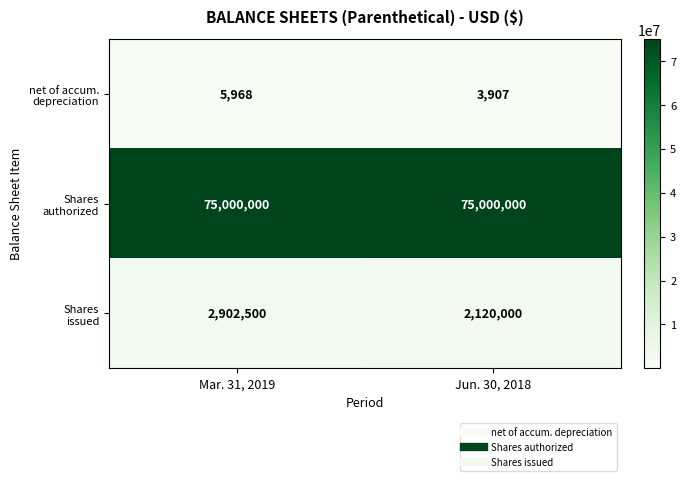

Count the number of categories in the chart.

2